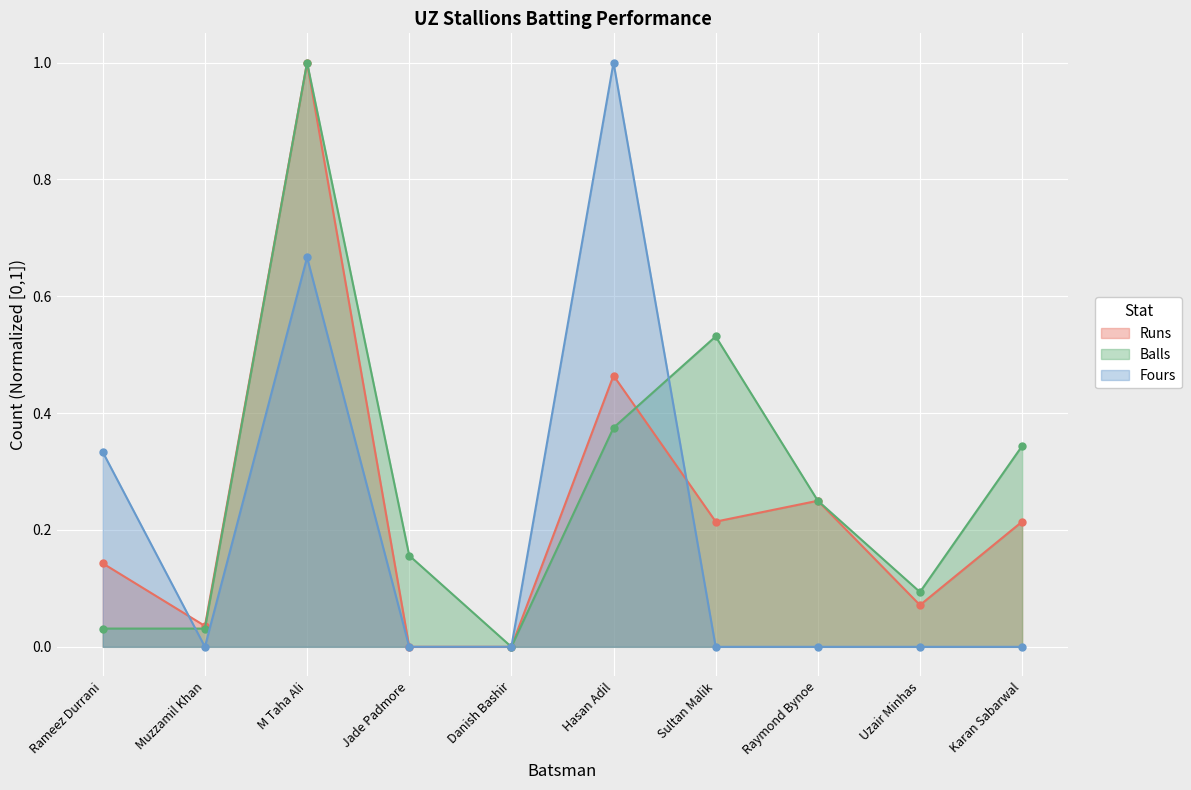

True or false: Fours has a value of -0.6 at Uzair Minhas.

False